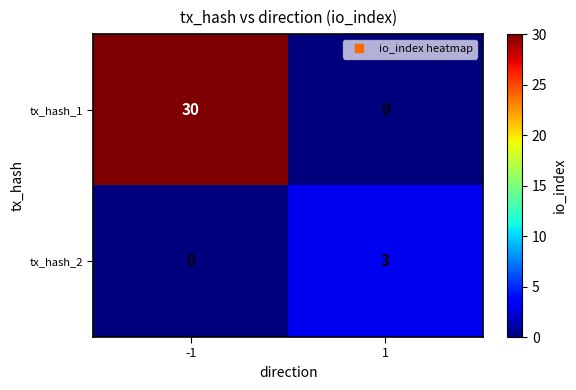

What is the difference between the maximum and minimum values in the tx_hash_1 series?

30